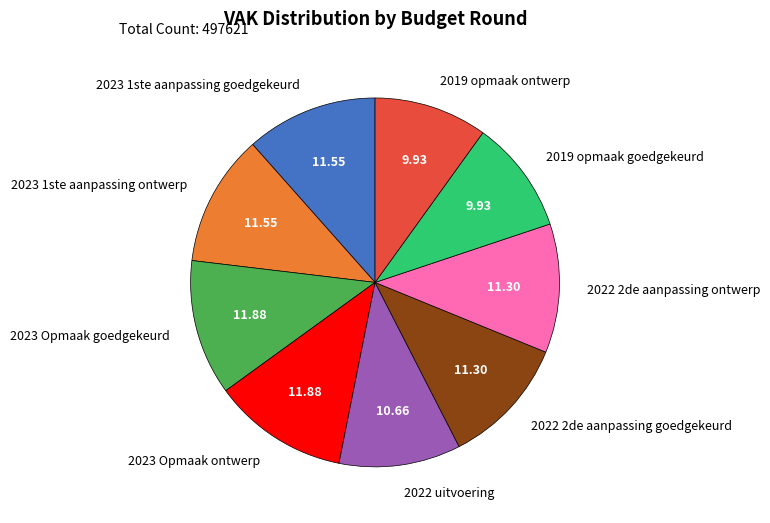

The 2023 1ste aanpassing ontwerp slice represents 12% of the pie. True or false?

True